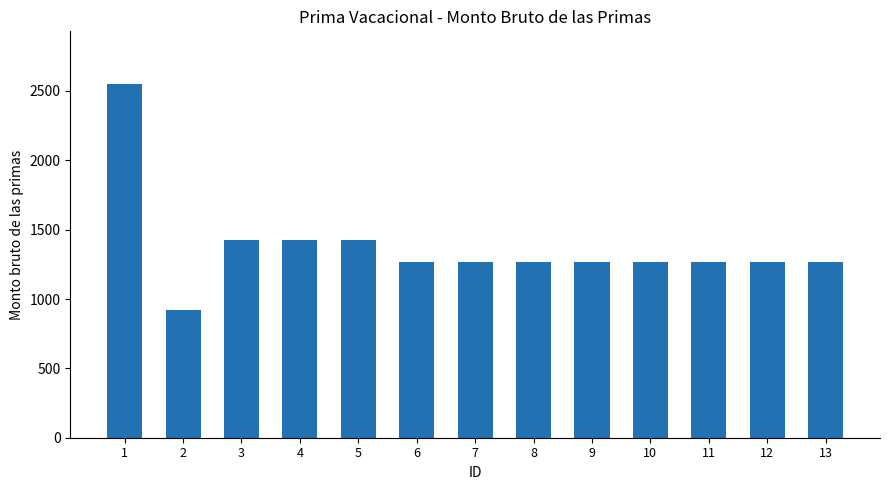

What is the minimum value shown in the chart?

924.1